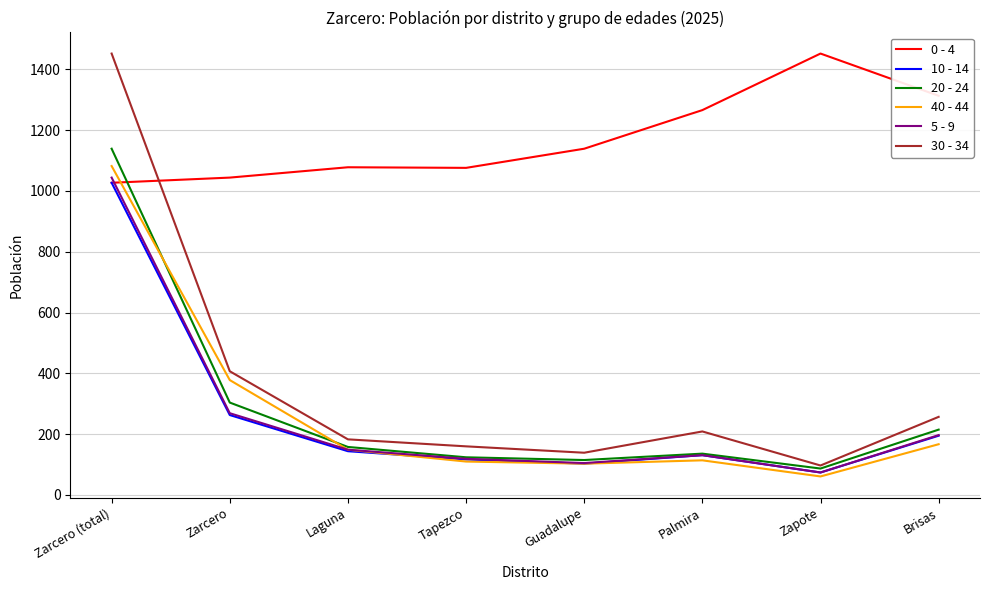

Count the number of data series in this chart.

6